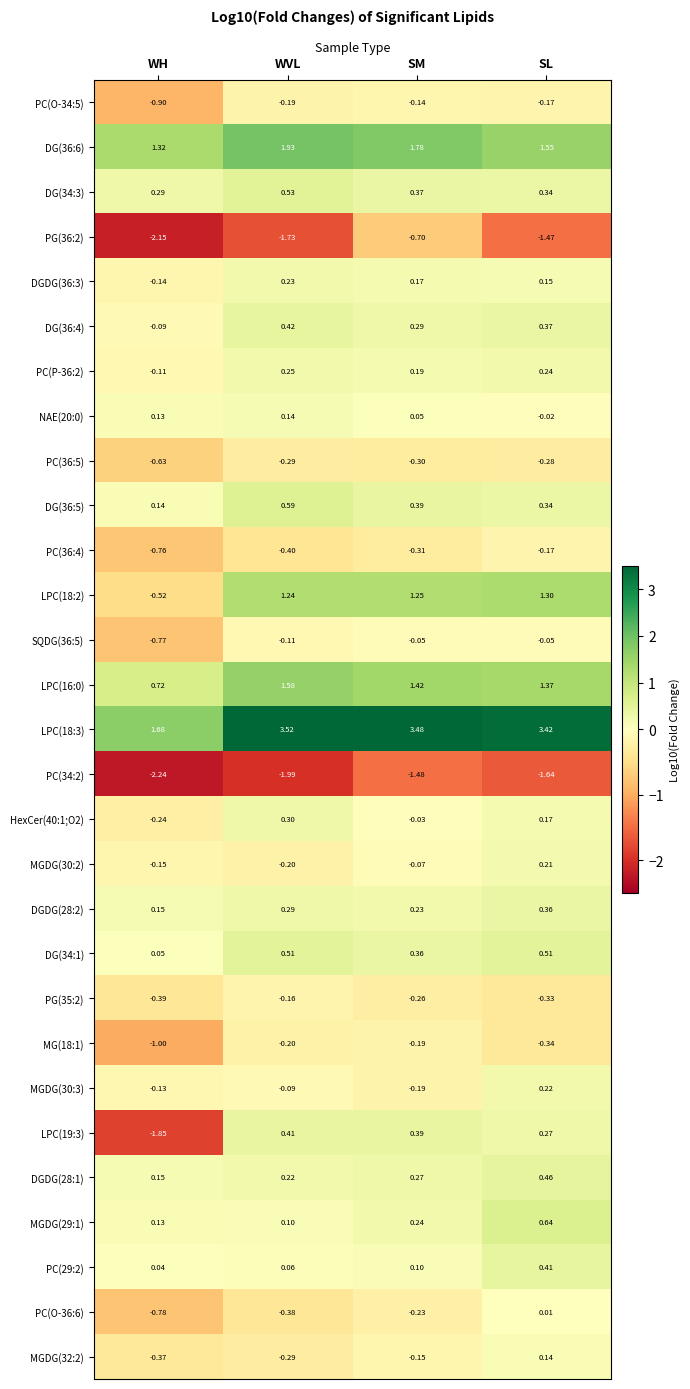

Is the value of DG(36:5) at SM greater than the value of MG(18:1) at SM?

Yes